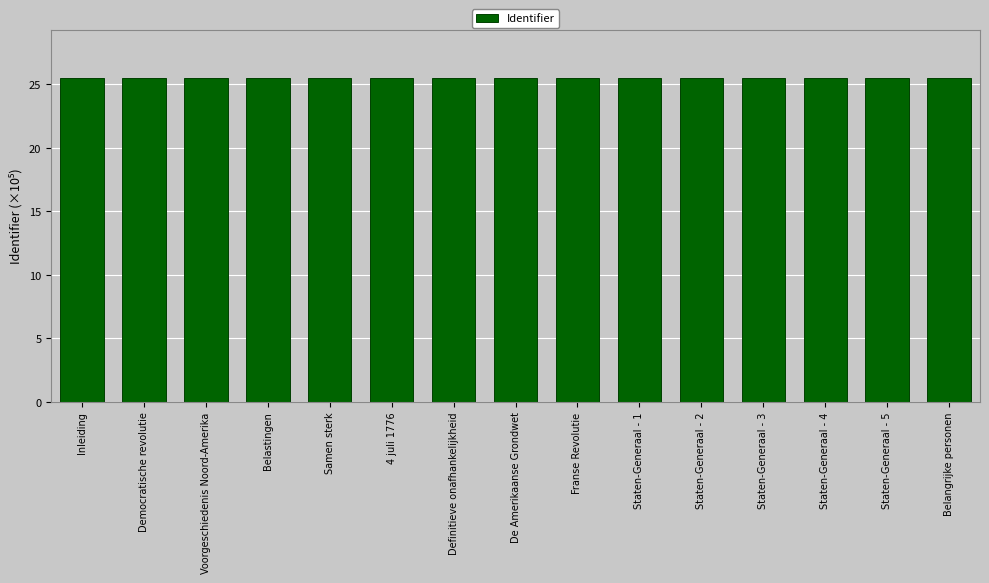

Reading left to right, list all the values displayed in this chart.

Inleiding=25.5	Democratische revolutie=25.5	Voorgeschiedenis Noord-Amerika=25.5	Belastingen=25.5	Samen sterk=25.5	4 juli 1776=25.5	Definitieve onafhankelijkheid=25.5	De Amerikaanse Grondwet=25.5	Franse Revolutie=25.5	Staten-Generaal - 1=25.5	Staten-Generaal - 2=25.5	Staten-Generaal - 3=25.5	Staten-Generaal - 4=25.5	Staten-Generaal - 5=25.5	Belangrijke personen=25.5